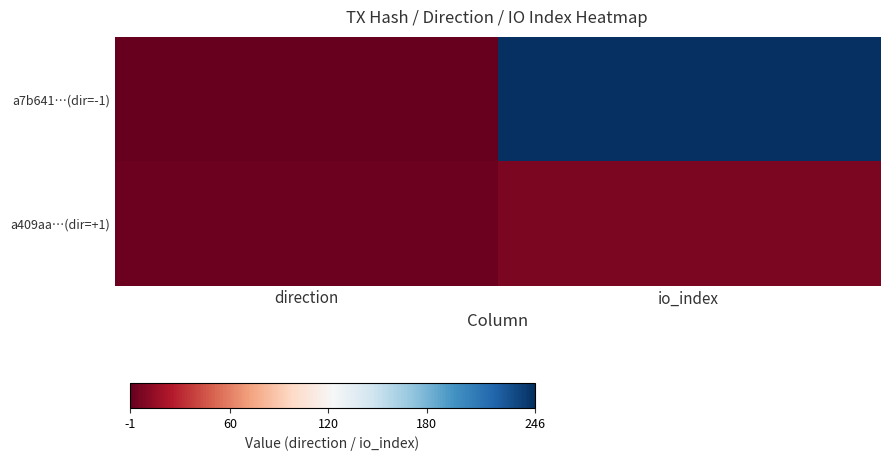

Count the number of categories in the chart.

2